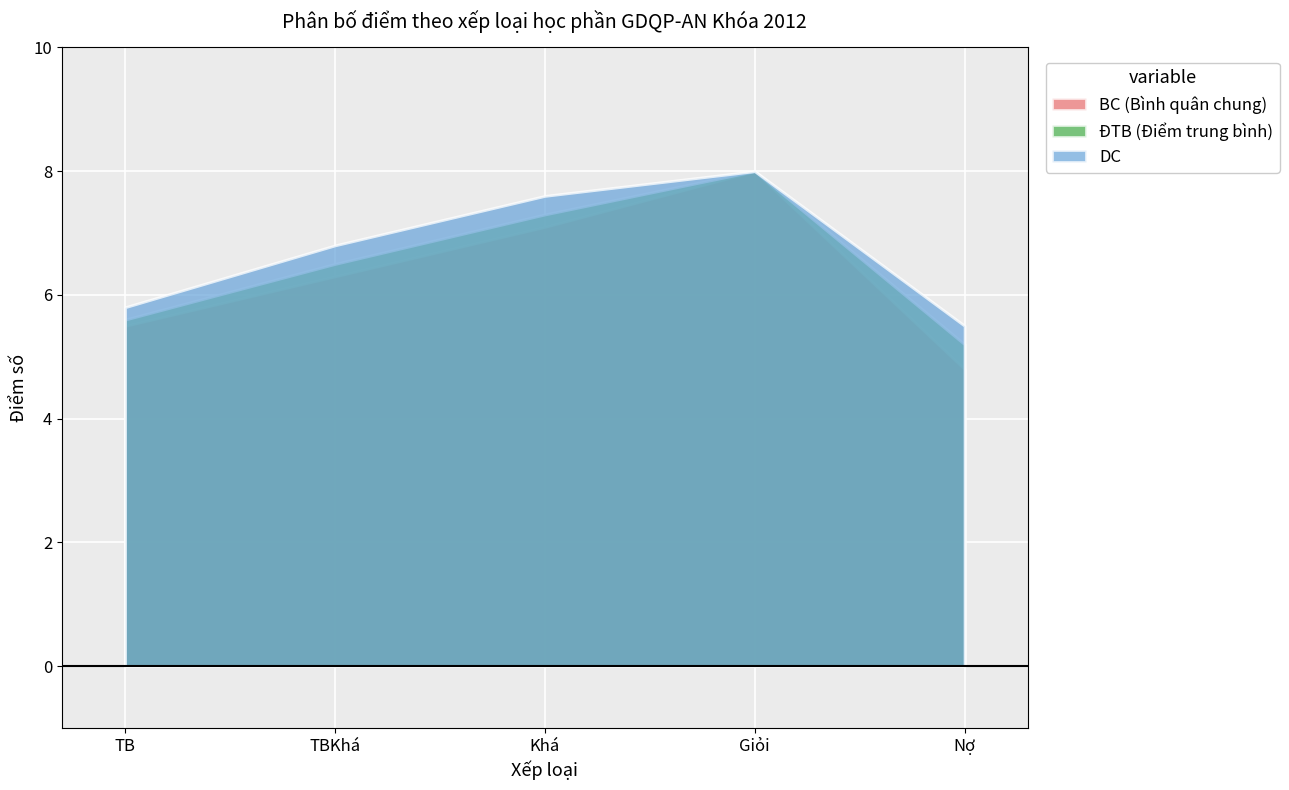

Reading right to left, transcribe all the data shown in this chart.

BC (Bình quân chung): 4.8	8.0	7.1	6.3	5.5
ĐTB (Điểm trung bình): 5.2	8.0	7.3	6.5	5.6
DC: 5.5	8.0	7.6	6.8	5.8